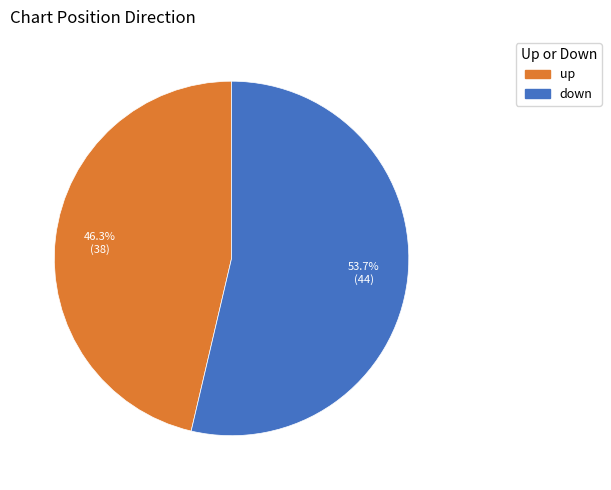

To the nearest percent, what is the combined percentage of up and down?

100%